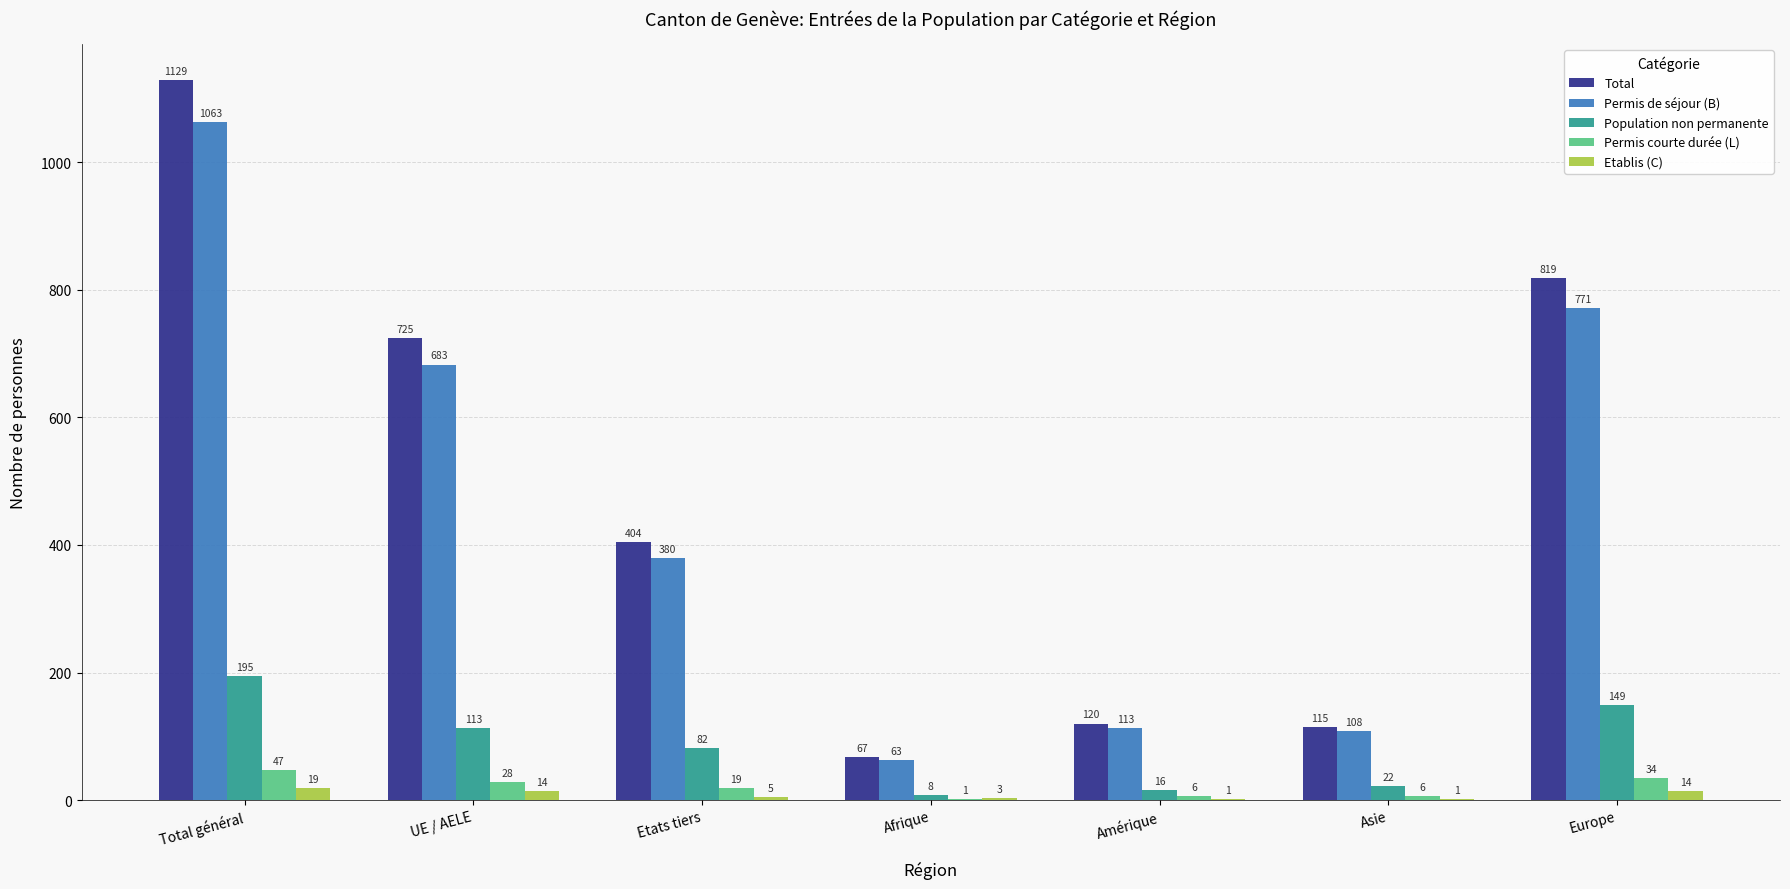

True or false: Permis courte durée (L) has a value of 6 at Asie.

True